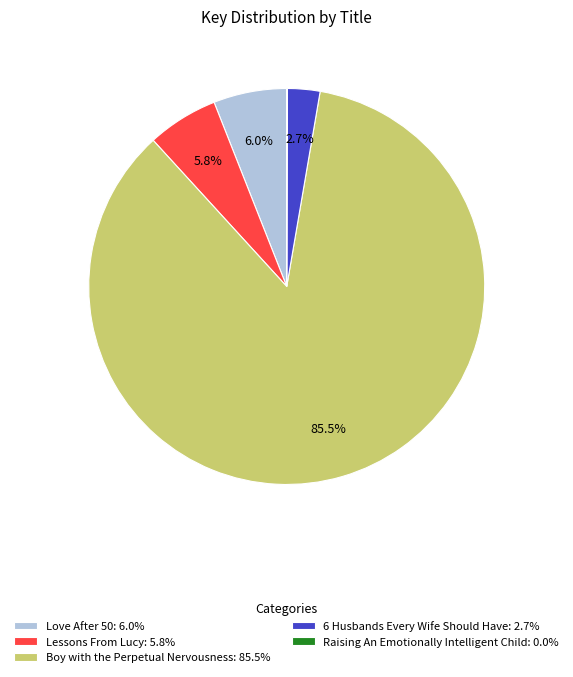

Between Boy with the Perpetual Nervousness: 85.5% and 6 Husbands Every Wife Should Have: 2.7%, which is larger?

Boy with the Perpetual Nervousness: 85.5%